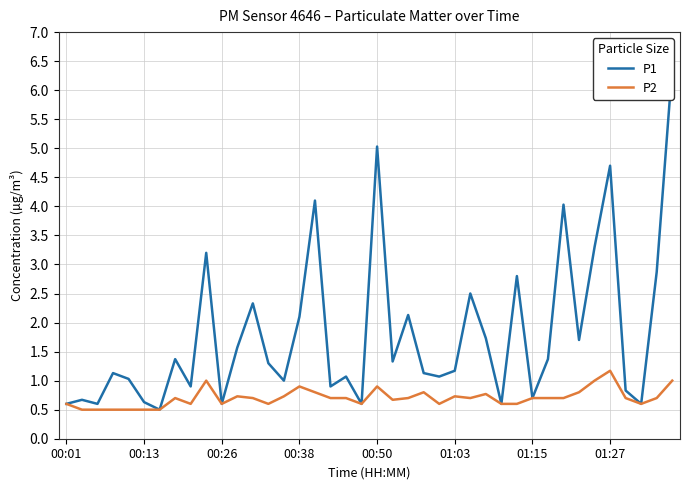

What is the minimum value for P2?

0.5